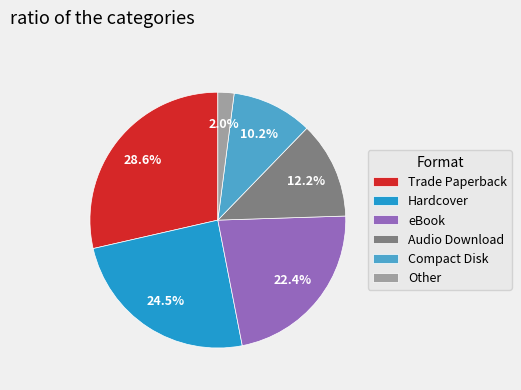

Between Trade Paperback and eBook, which is larger?

Trade Paperback